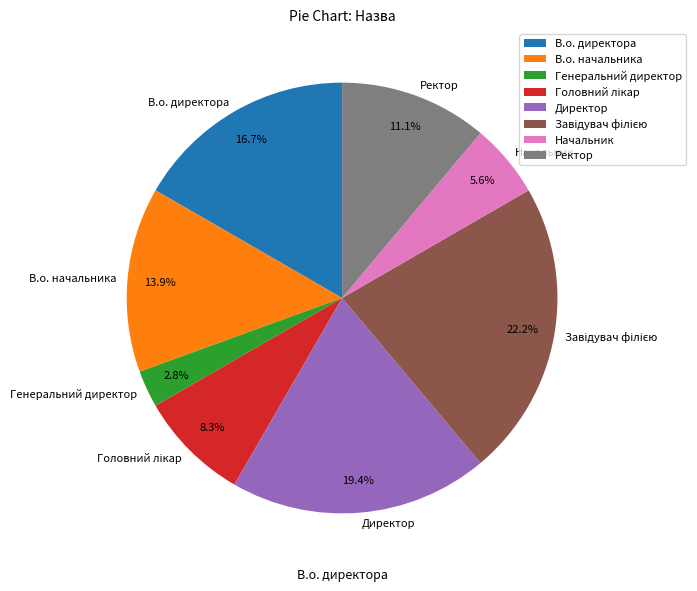

Which slice is the smallest?

Генеральний директор